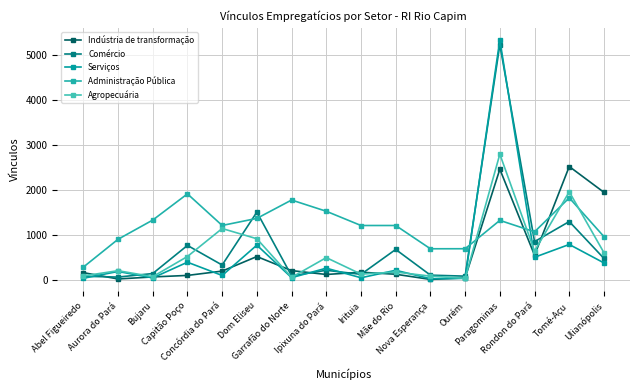

How many series are shown in this chart?

5